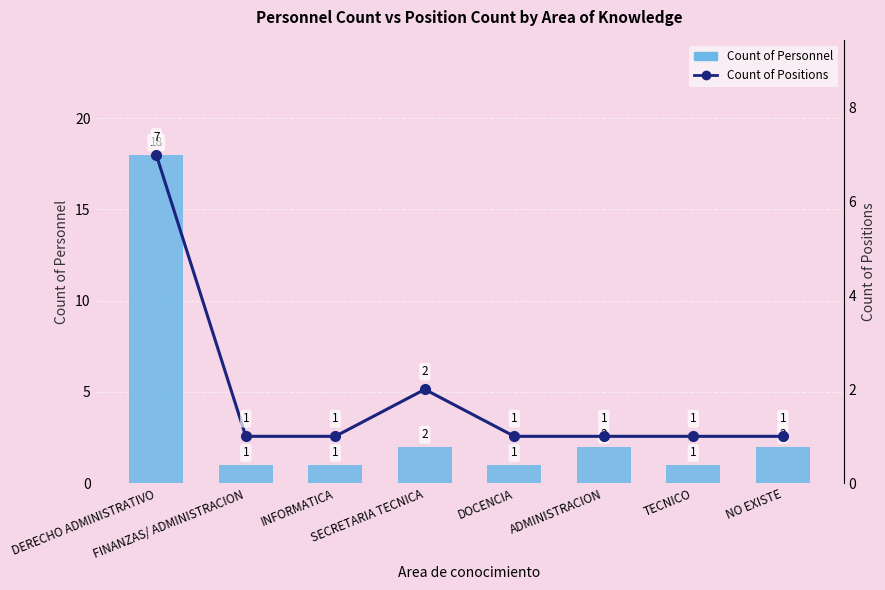

Where does the Count of Personnel series first go above 2?

DERECHO ADMINISTRATIVO